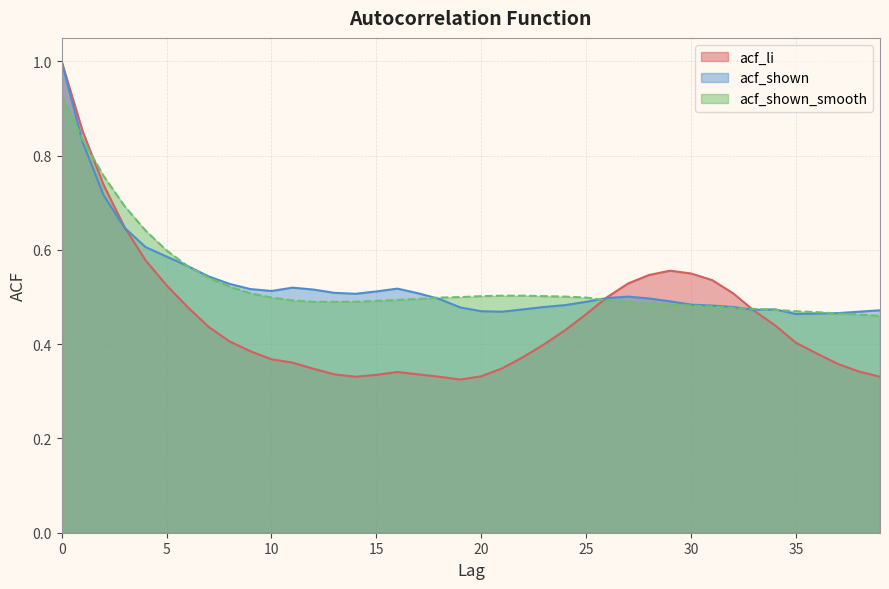

True or false: acf_shown has a value of 0.5 at 14.

True